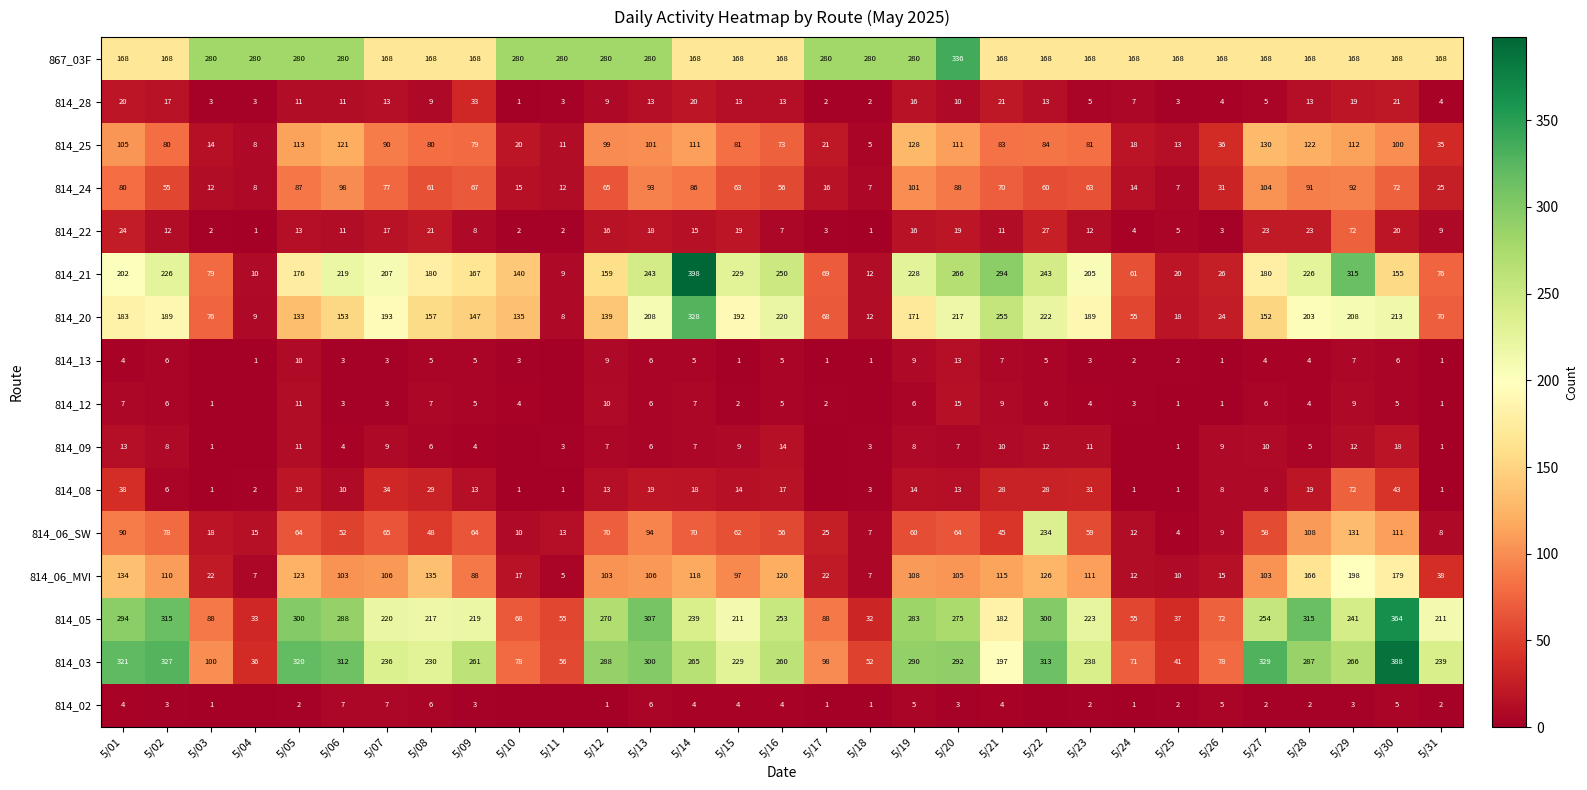

What is the total value across all series at 5/01?

1687